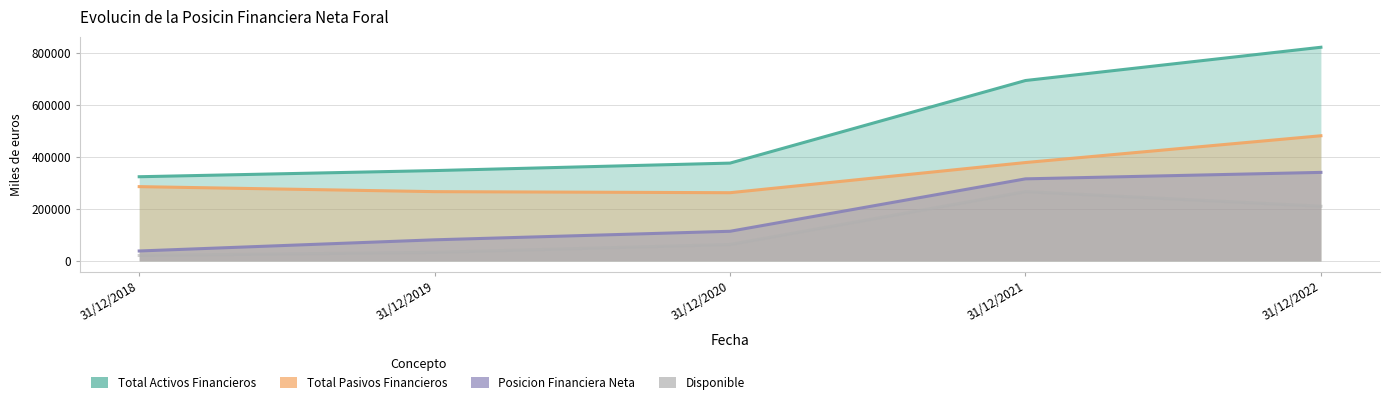

Count the number of categories in the chart.

5